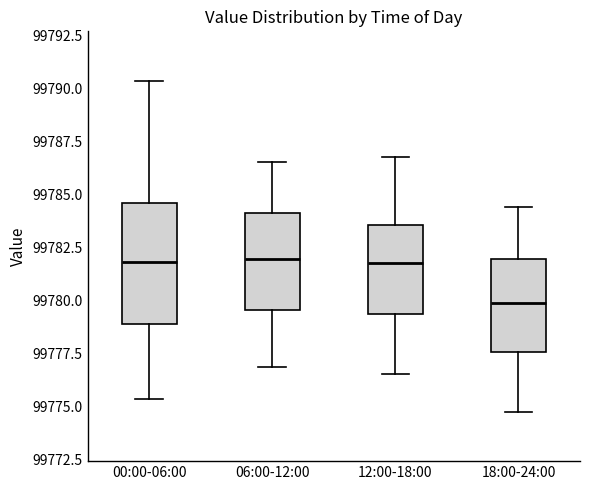

Where is the lower edge of the box for 06:00-12:00 on the y-axis? The values are not printed on the chart, so give them approximately, as read against the axis.

99779.5